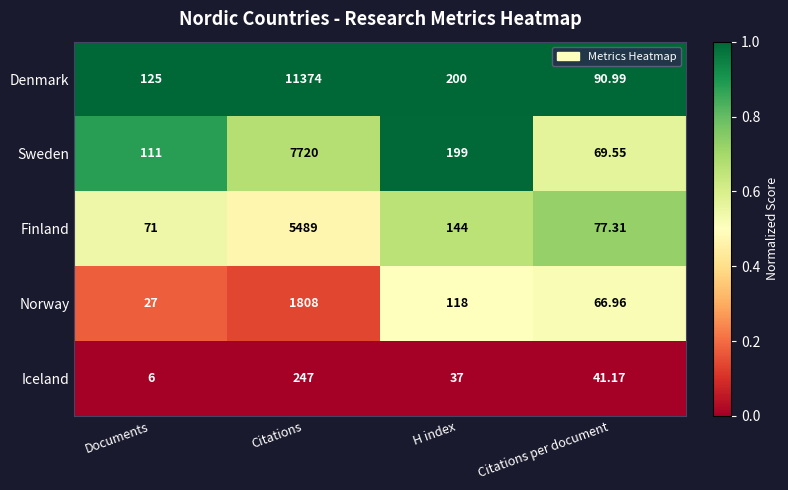

Which series changed the most between Documents and Citations per document?

Sweden